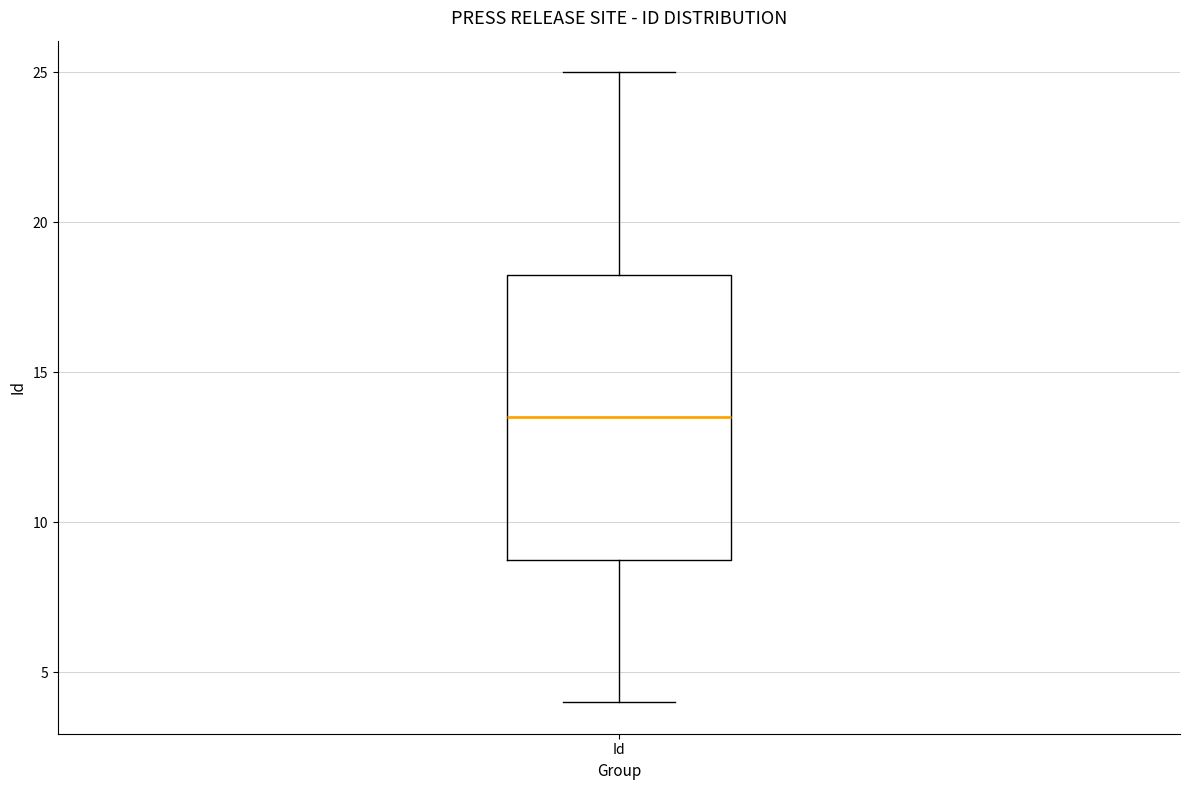

Transcribe this box plot: give where the median line is, the range the box spans, and where the two whiskers end, as read against the y-axis. The values are not printed on the chart, so give them approximately, as read against the axis.

median 13.5, box 9.0 to 18.5, whiskers 4.0 to 25.0